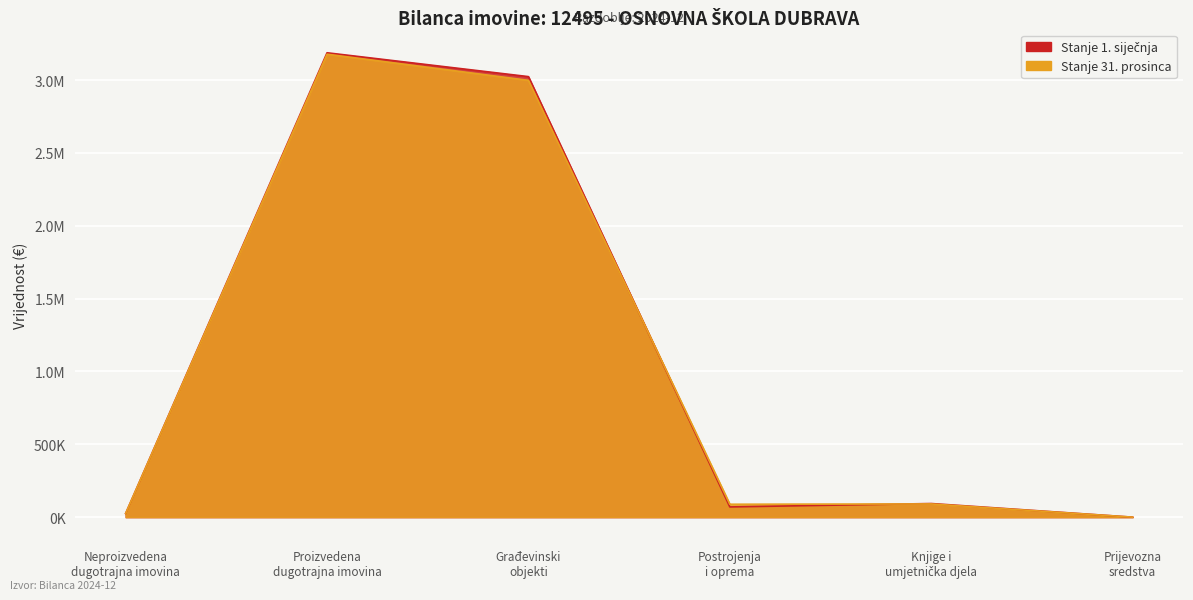

Reading right to left, what are all the values shown in this chart?

Stanje 1. siječnja: Prijevozna
sredstva=0.0	Knjige i
umjetnička djela=93505.5	Postrojenja
i oprema=70163.1	Građevinski
objekti=3023275.4	Proizvedena
dugotrajna imovina=3186943.9	Neproizvedena
dugotrajna imovina=25340.4
Stanje 31. prosinca: Prijevozna
sredstva=0.0	Knjige i
umjetnička djela=90698.4	Postrojenja
i oprema=88669.9	Građevinski
objekti=2997748.4	Proizvedena
dugotrajna imovina=3177116.7	Neproizvedena
dugotrajna imovina=25340.4